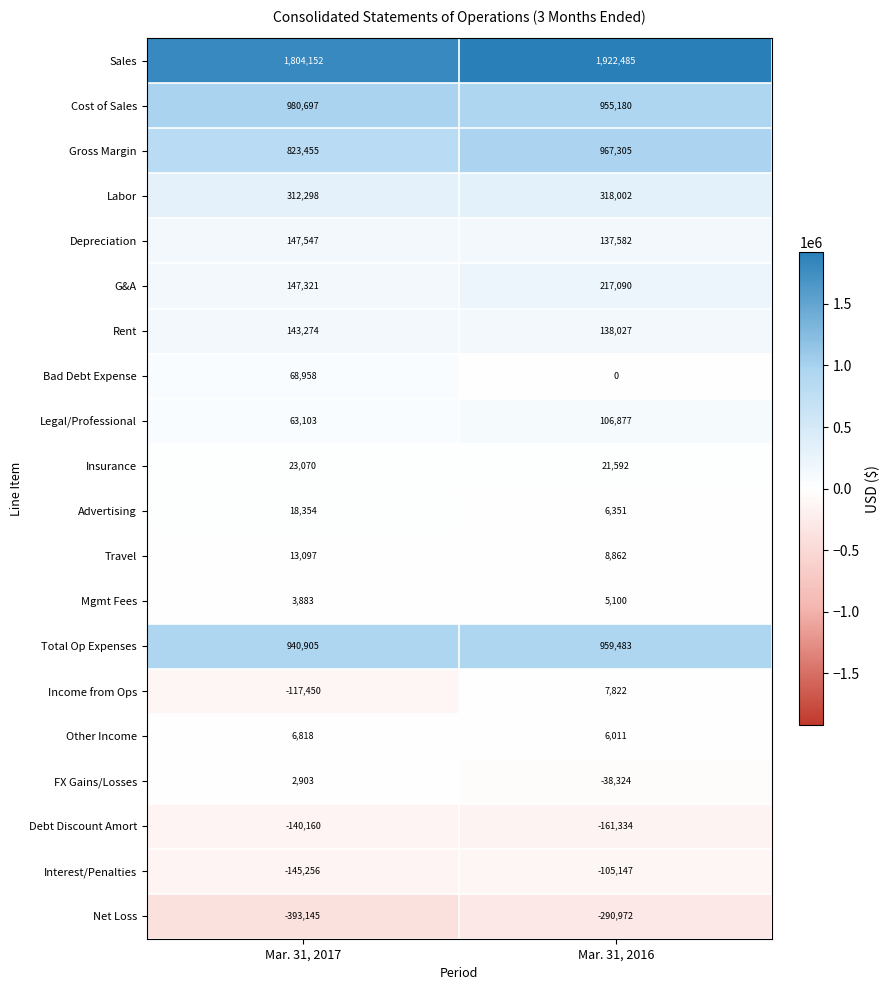

What is the difference between the FX Gains/Losses values at Mar. 31, 2016 and Mar. 31, 2017?

41227